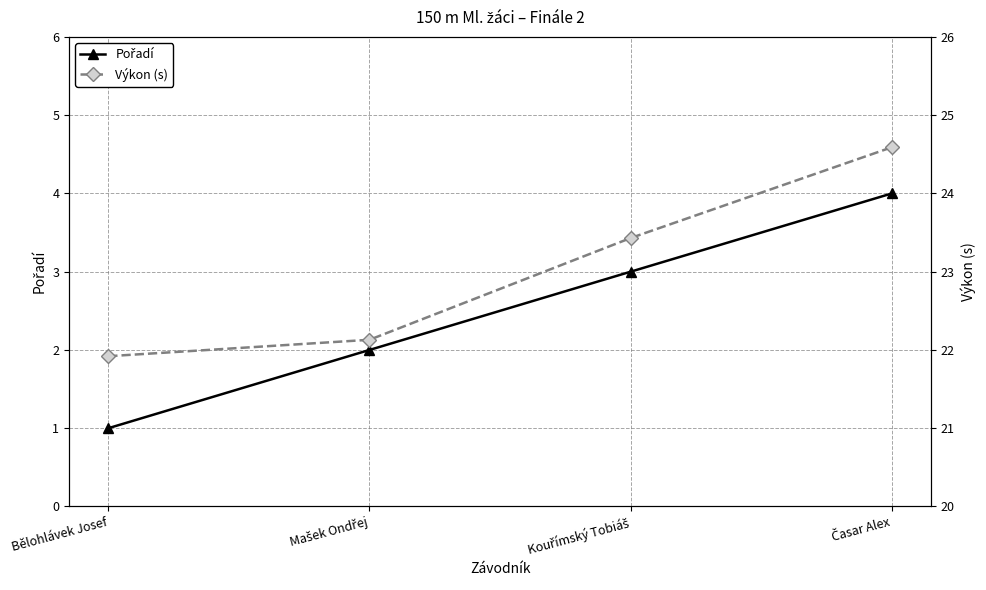

What is the maximum value shown in the chart?

24.6